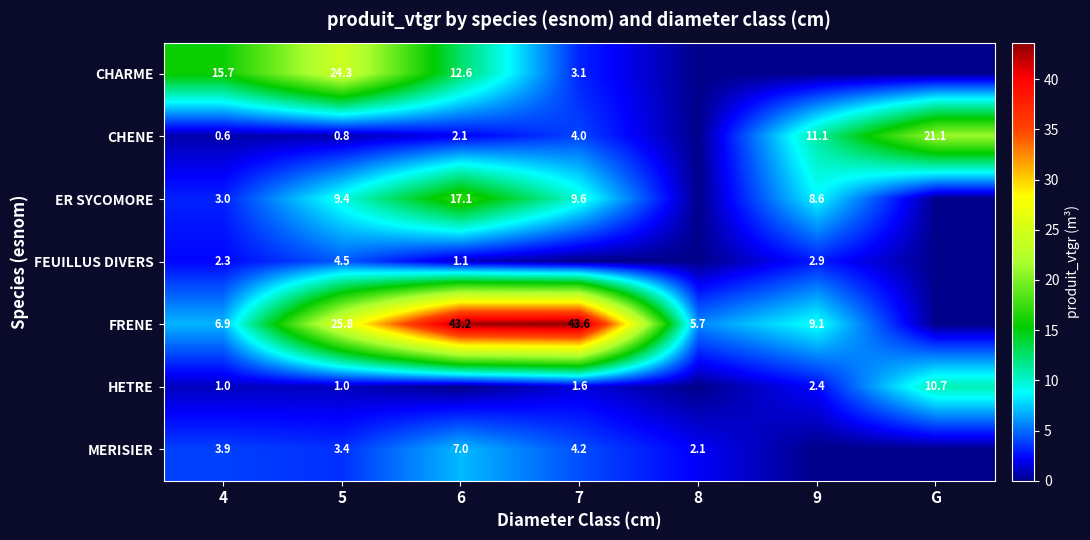

What is the difference between the CHARME values at 6 and 5?

11.7